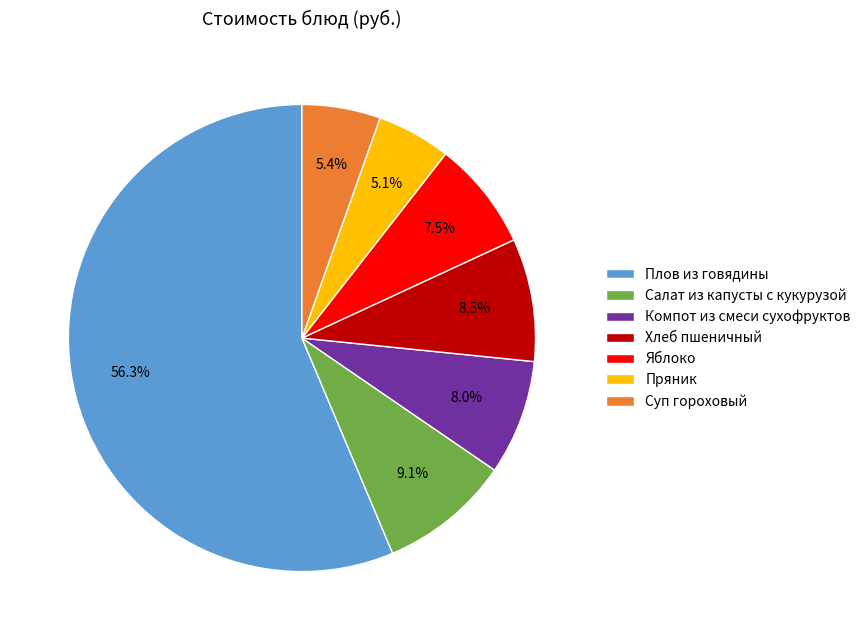

What is the largest slice in the pie chart?

Плов из говядины